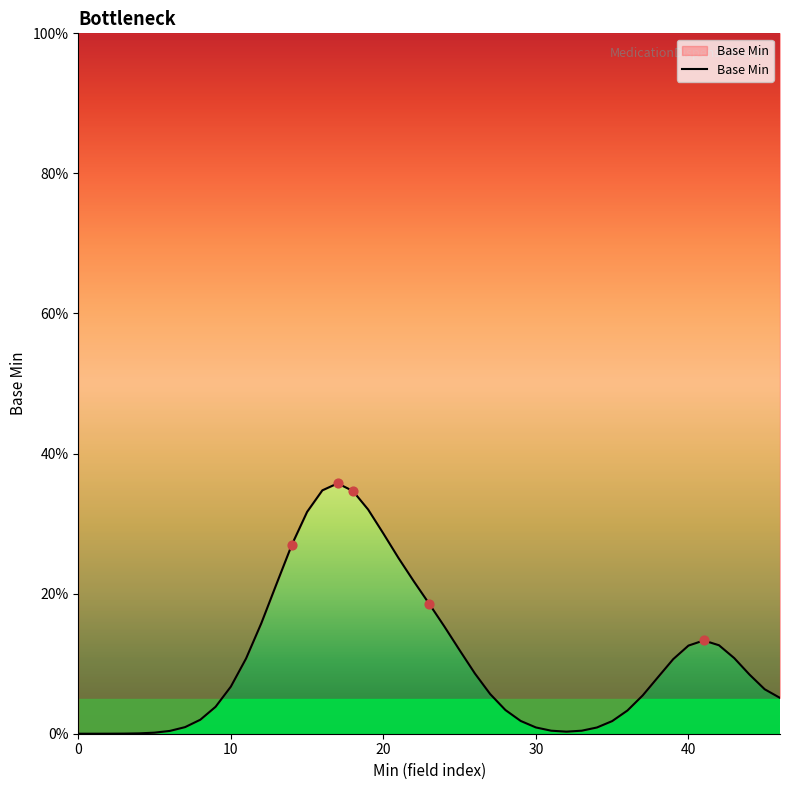

Between 0 and 1, which is larger?

1